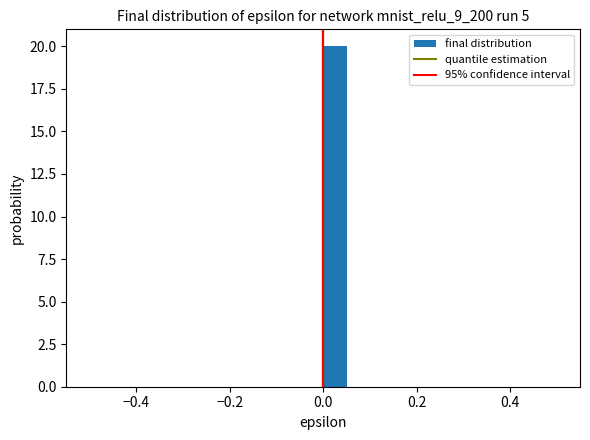

Read against the x-axis, roughly where is the centre of the tallest bar?

0.02